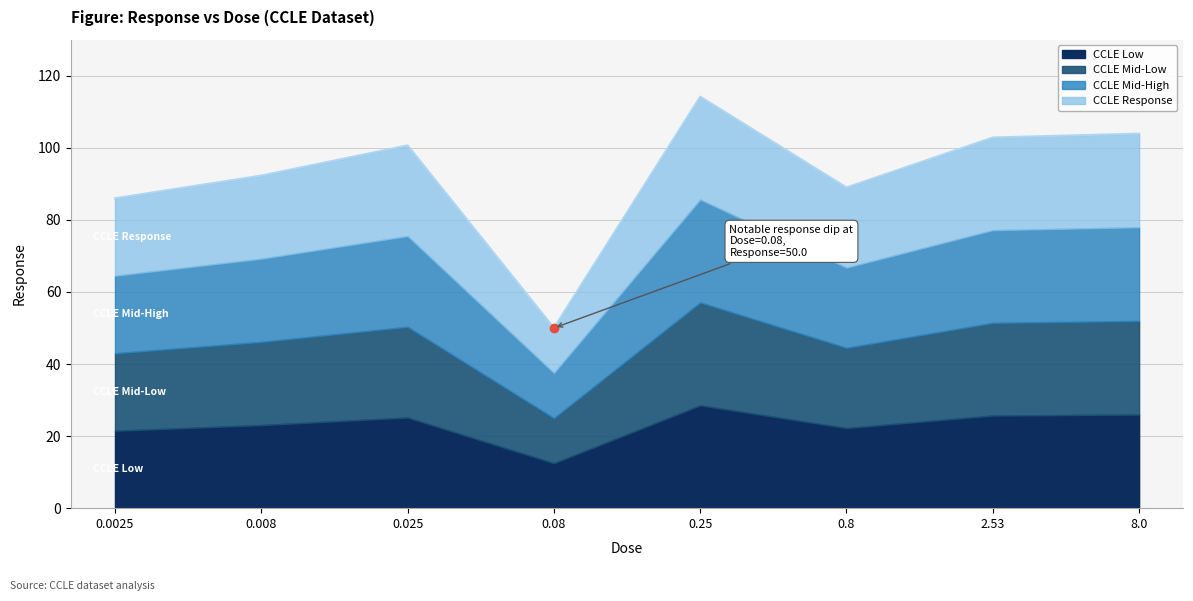

Does the chart have visible grid lines?

Yes